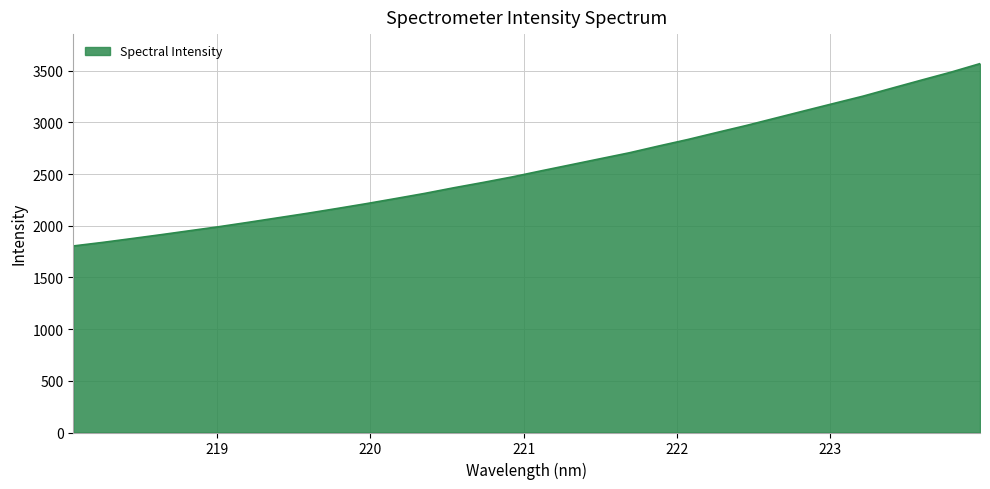

What is the average value?

2567.5